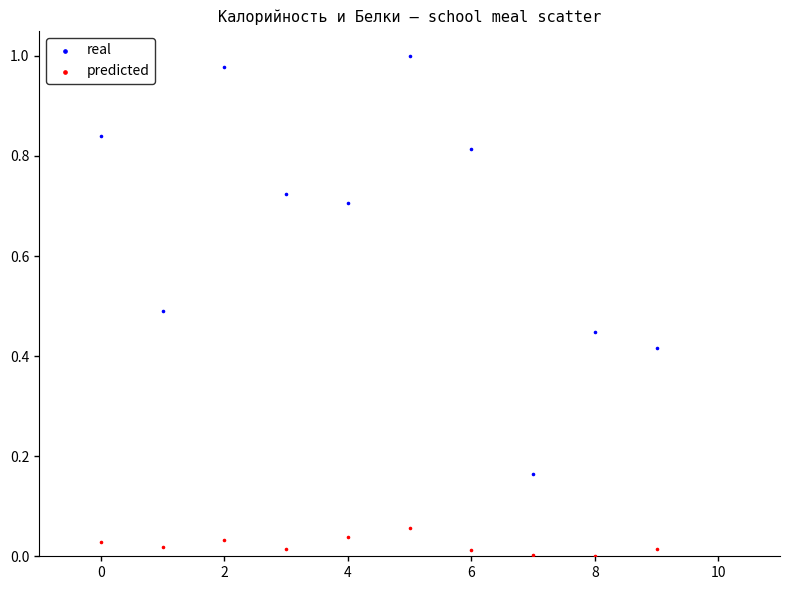

Which series reaches the minimum Y coordinate?

predicted